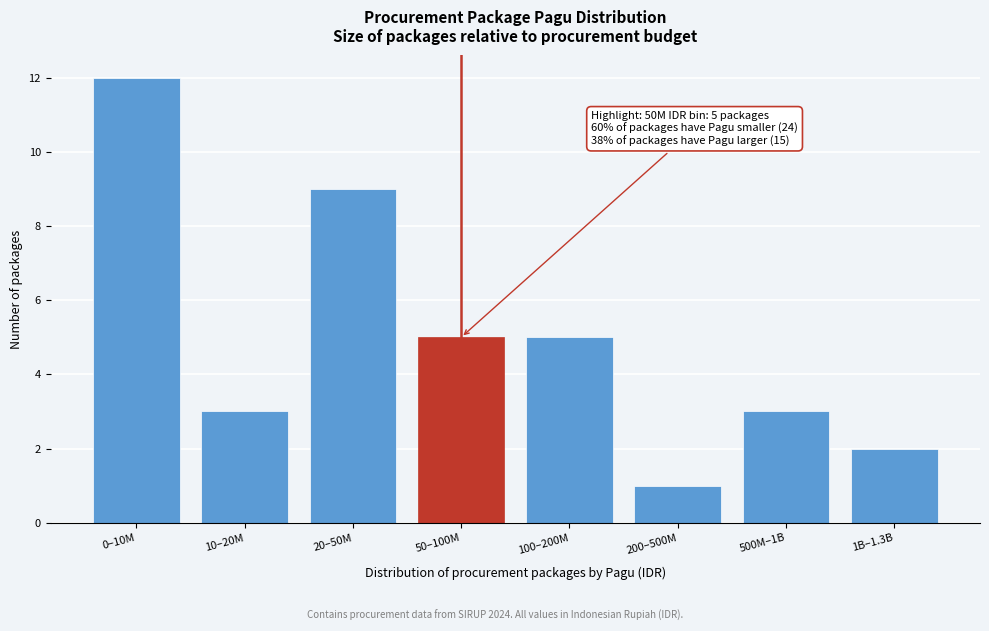

Reading left to right, extract all data points from this chart.

12	3	9	5	5	1	3	2